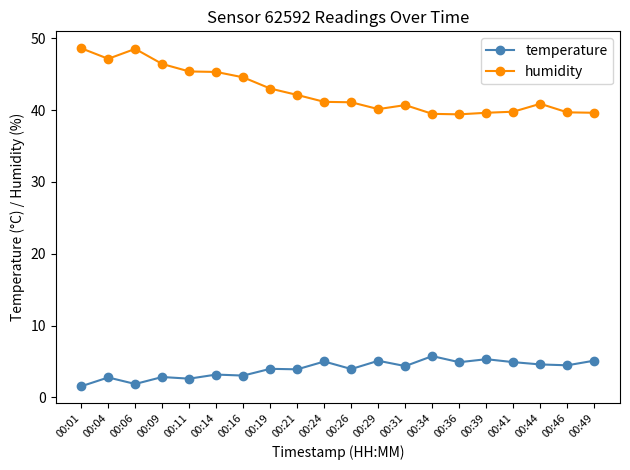

True or false: humidity has a value of 17.2 at 00:34.

False